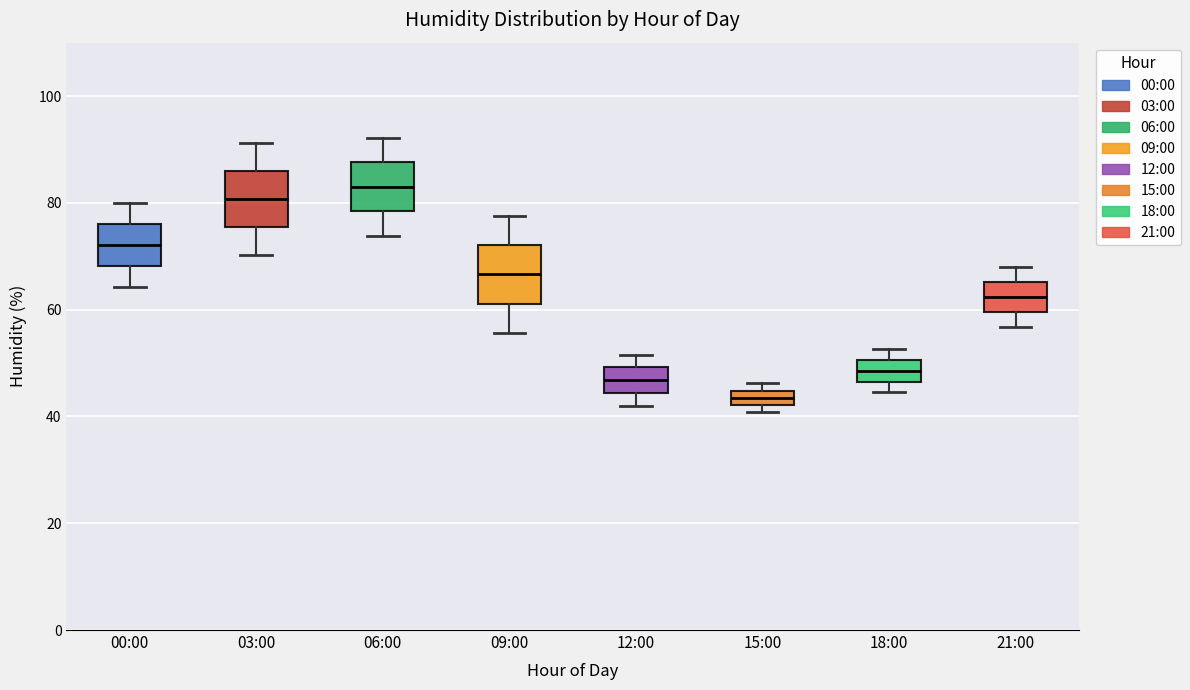

Where does the median line of the box for 21:00 sit on the y-axis? The values are not printed on the chart, so give them approximately, as read against the axis.

62